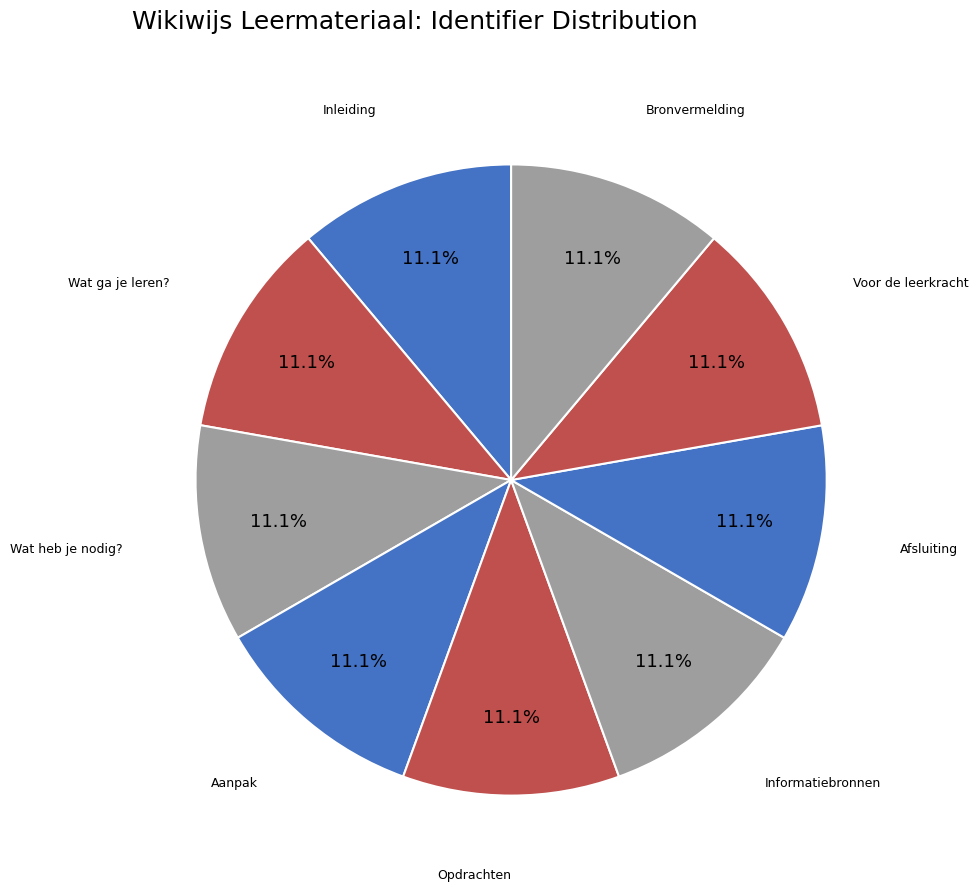

How many slices are in this pie chart?

9